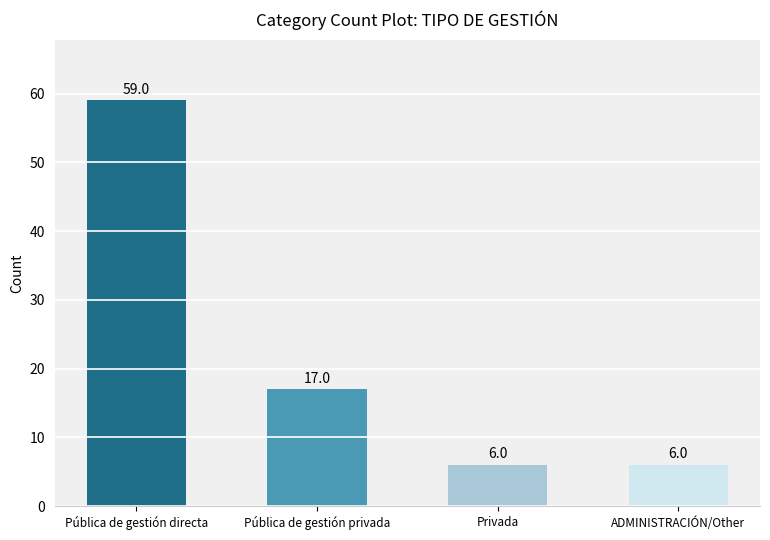

Read the value at Pública de gestión privada, to the nearest 10.

20